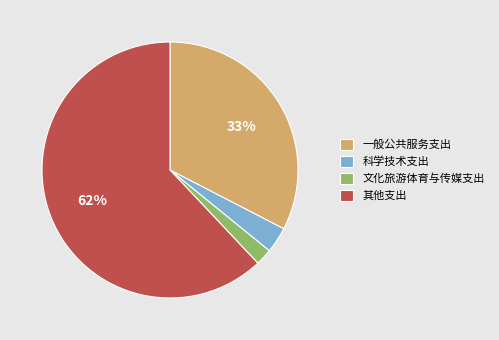

Combined, do 一般公共服务支出 and 其他支出 account for over 50%?

Yes